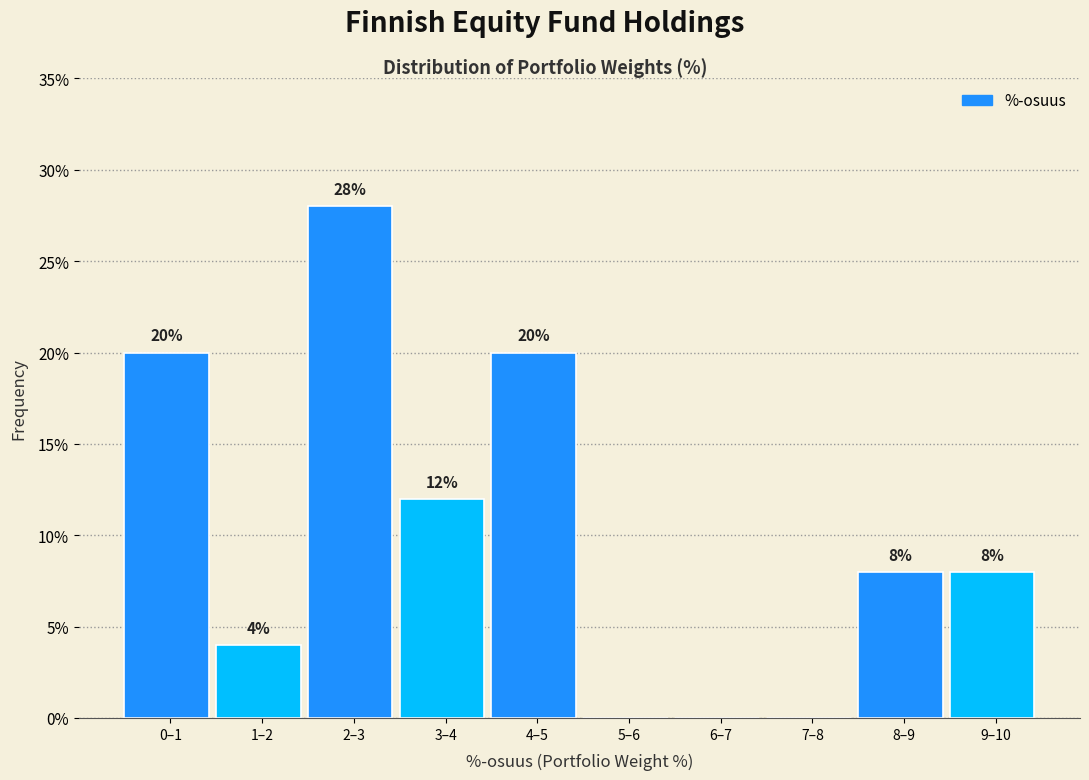

Reading left to right, extract all data points from this chart.

0–1=20.0	1–2=4.0	2–3=28.0	3–4=12.0	4–5=20.0	5–6=0.0	6–7=0.0	7–8=0.0	8–9=8.0	9–10=8.0